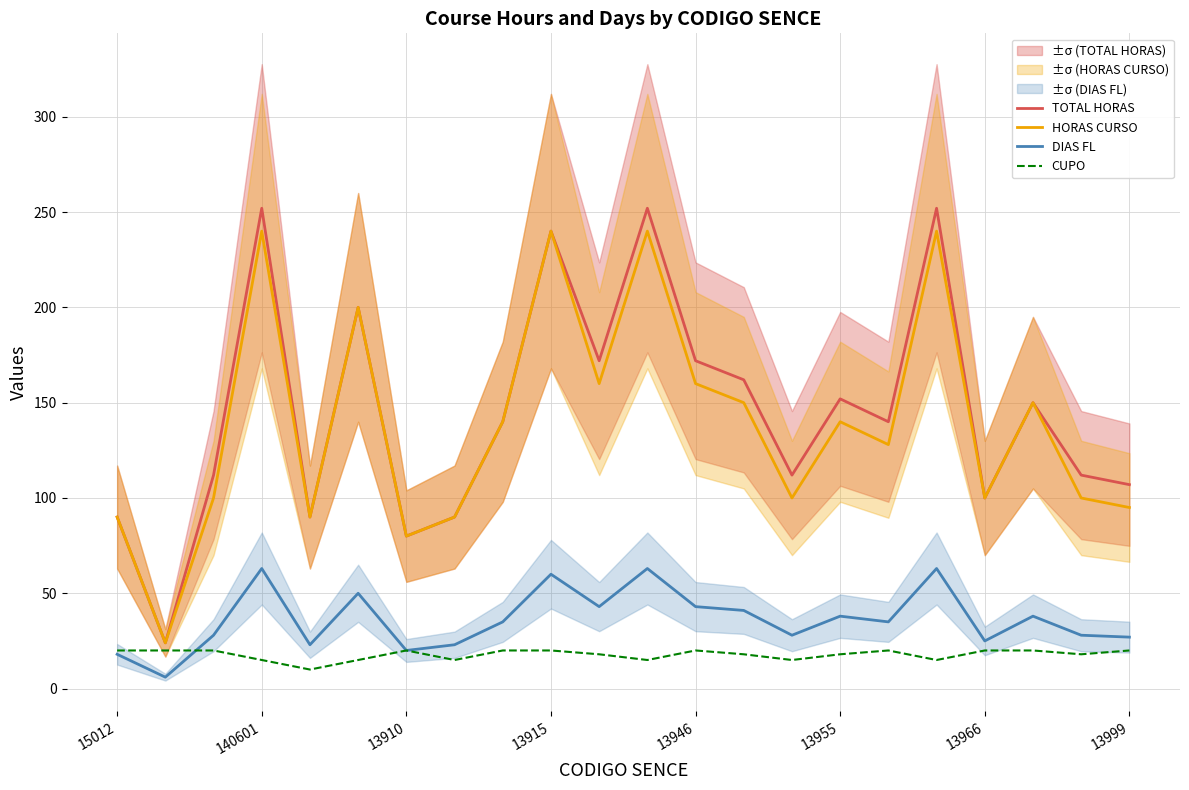

The value of DIAS FL at 17 is 63. True or false?

True